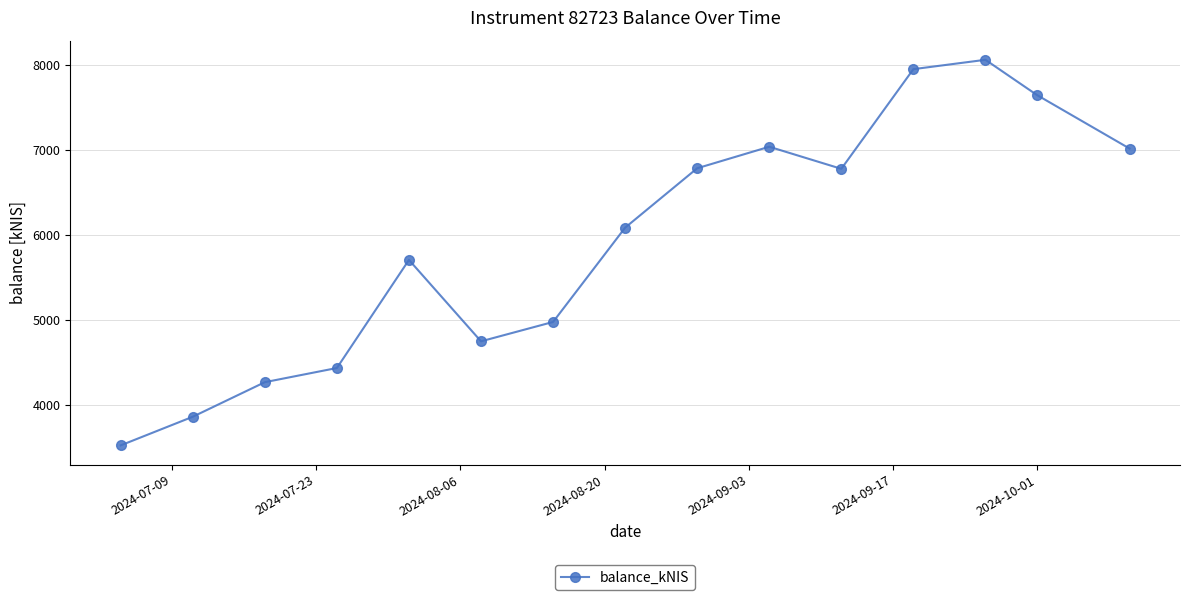

What is the minimum value shown in the chart?

3527.5